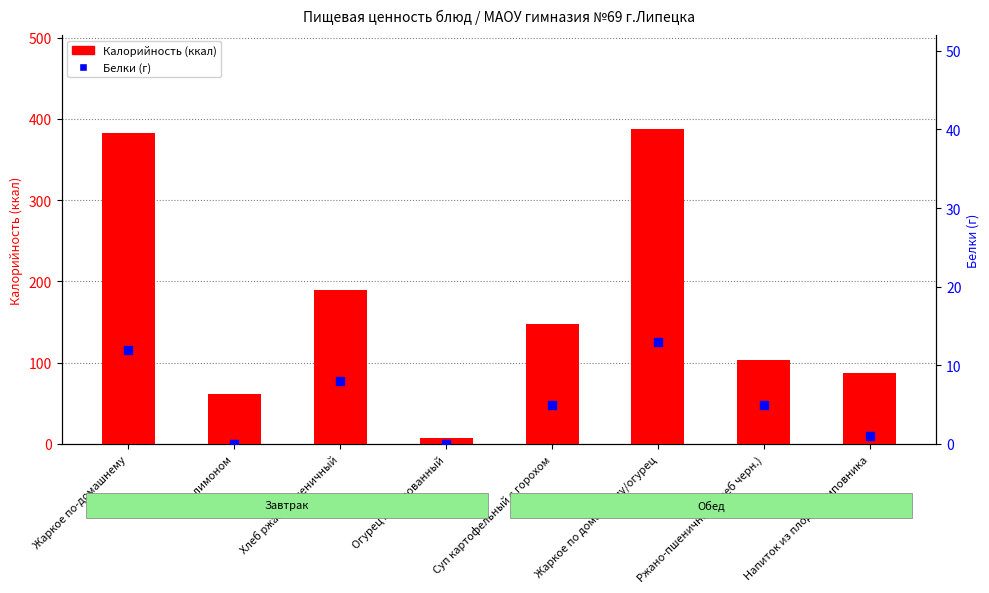

At how many categories does at least one series exceed 80?

6